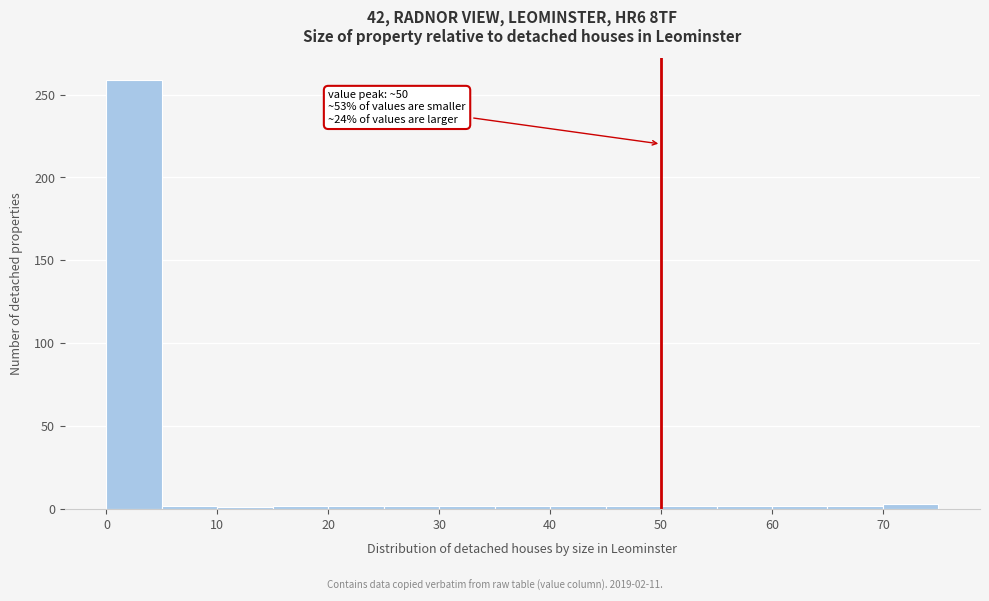

Over which range of the x-axis is the bar tallest?

0 to 5